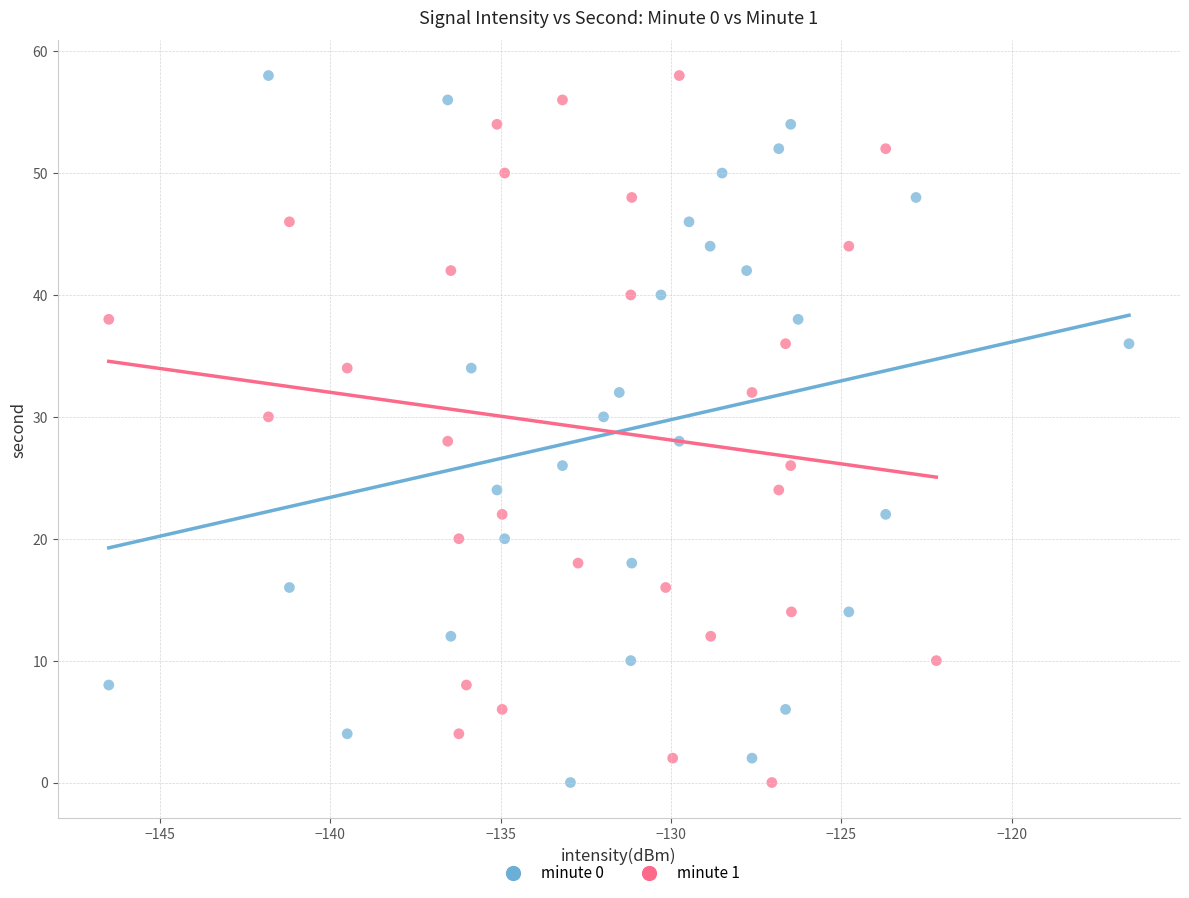

What are all the series names shown in the legend?

minute 0, minute 1